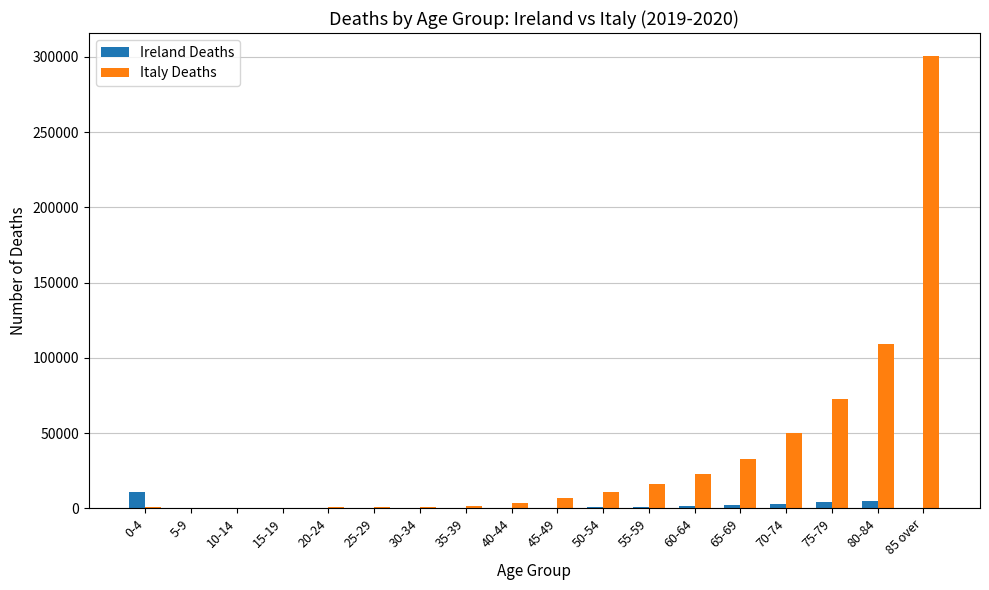

What value does the Italy Deaths series have at 5-9, to the nearest 50?

150